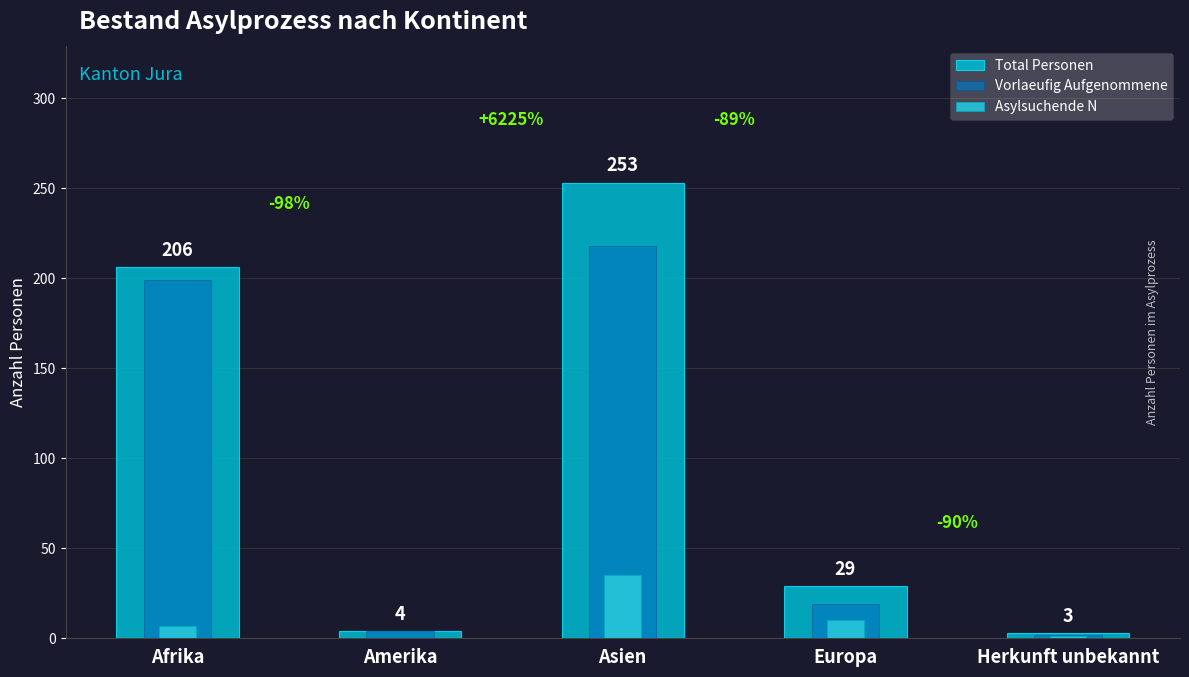

Which label corresponds to the largest value in the chart?

Asien